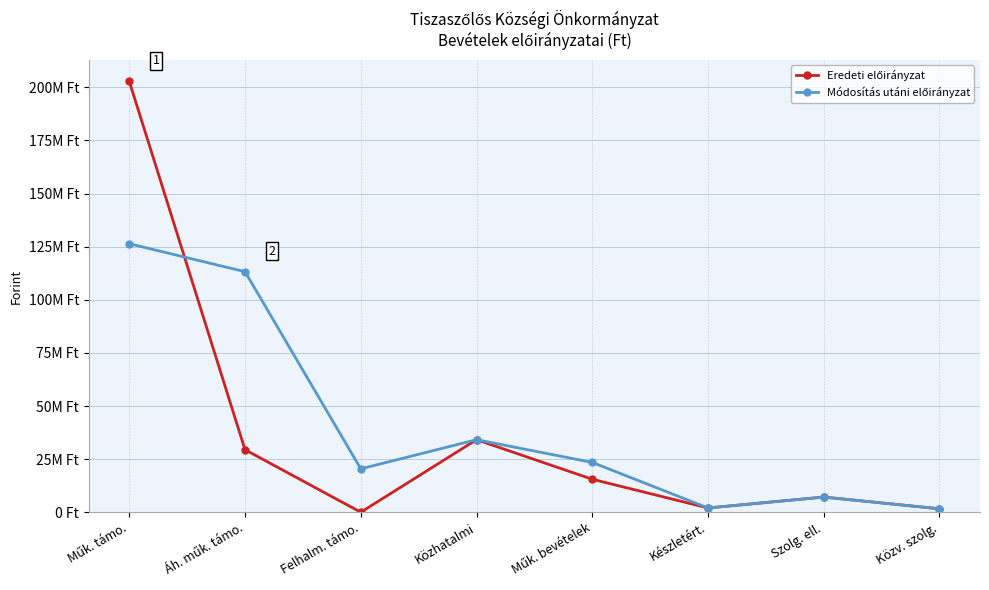

Which series has the largest range (max minus min)?

Eredeti előirányzat